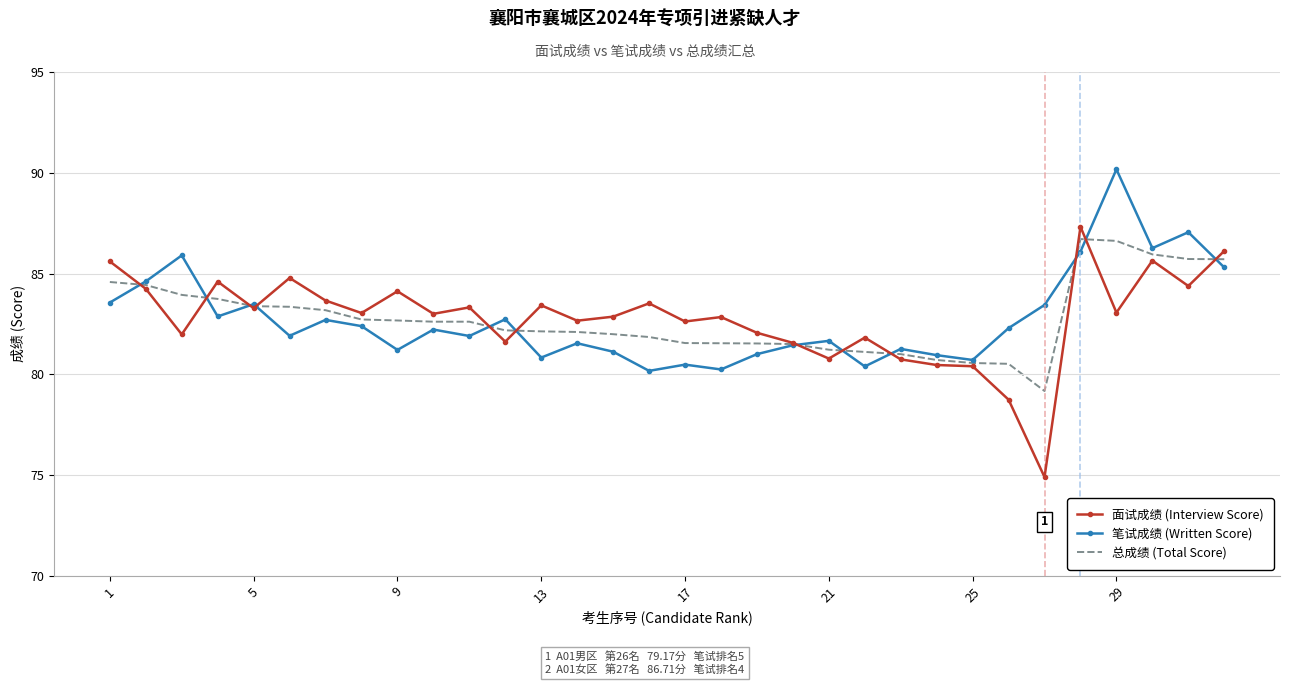

What is the highest value of the 面试成绩 (Interview Score) series?

87.3